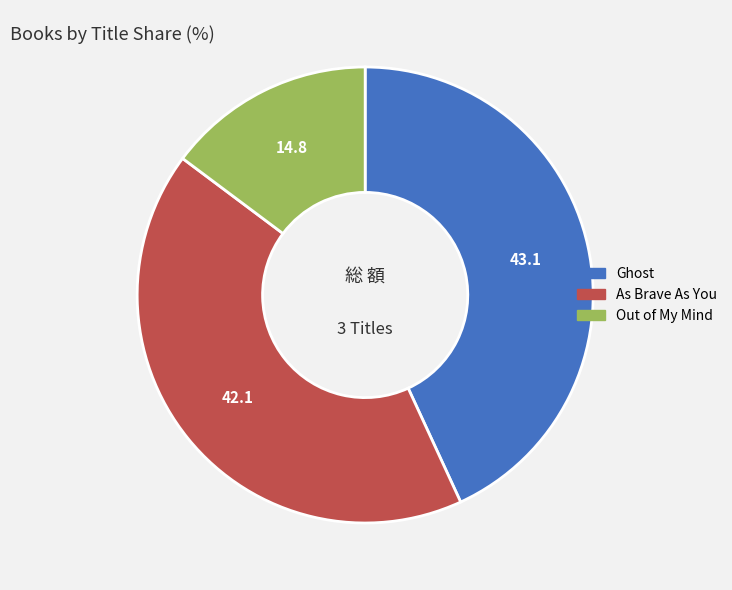

Is As Brave As You the majority of the pie?

No